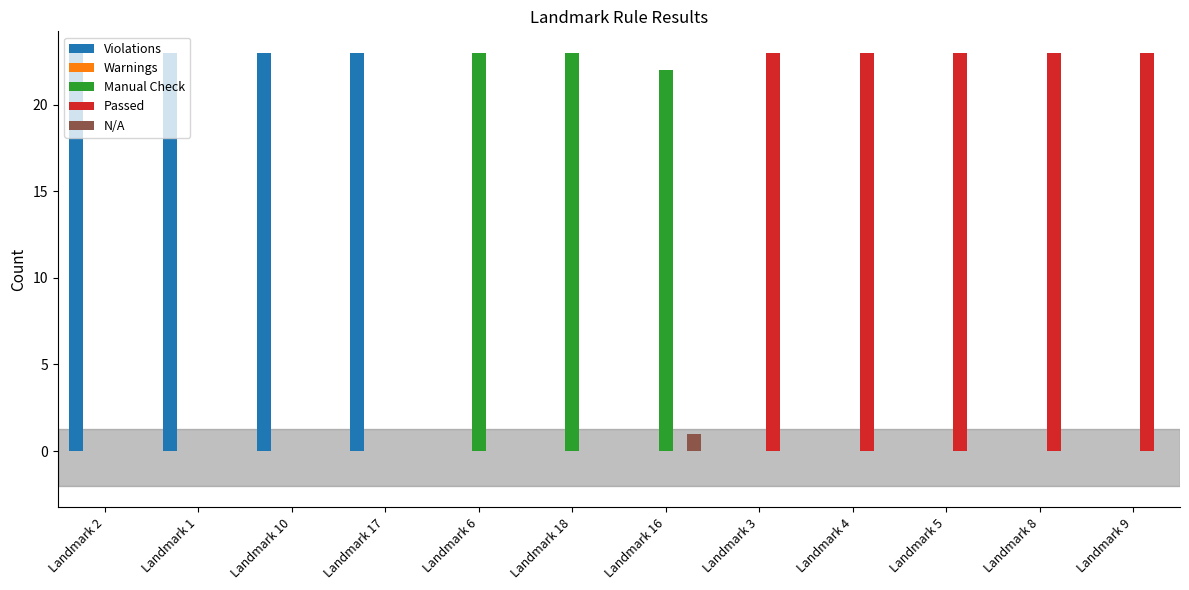

What is the approximate value of Passed at Landmark 3, to the nearest 5?

25